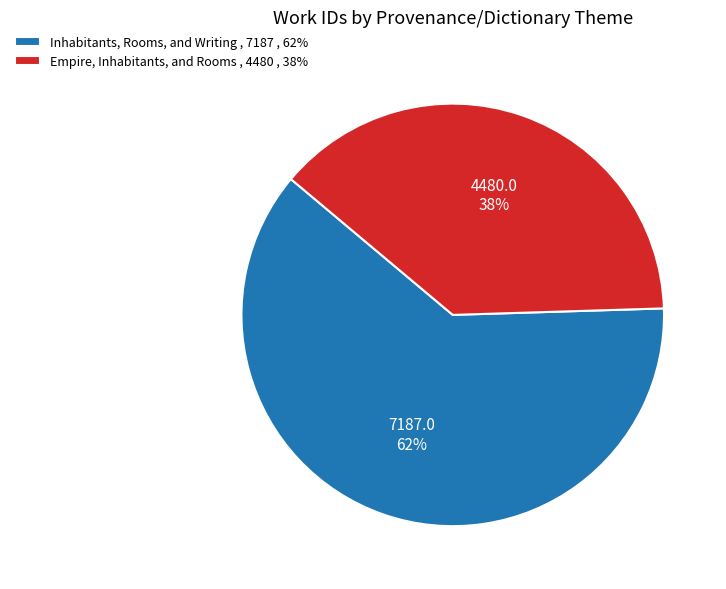

How many slices are in this pie chart?

2